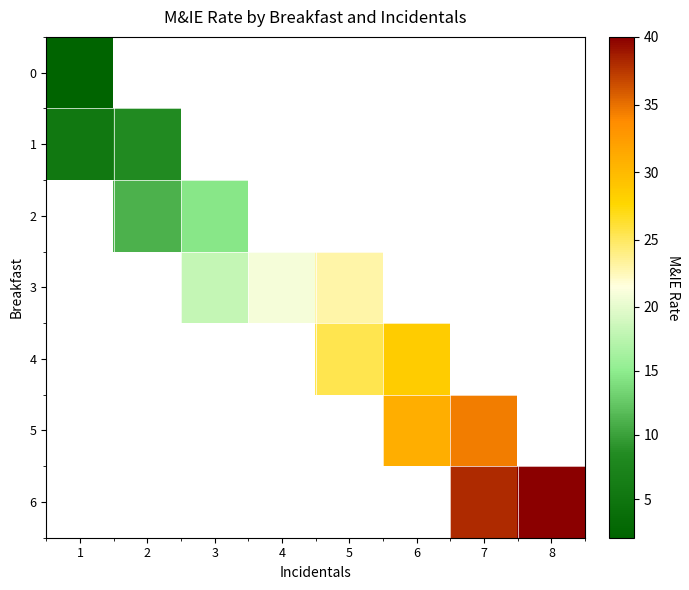

Rank the categories by 4 value from lowest to highest.

1, 2, 3, 4, 5, 6, 7, 8